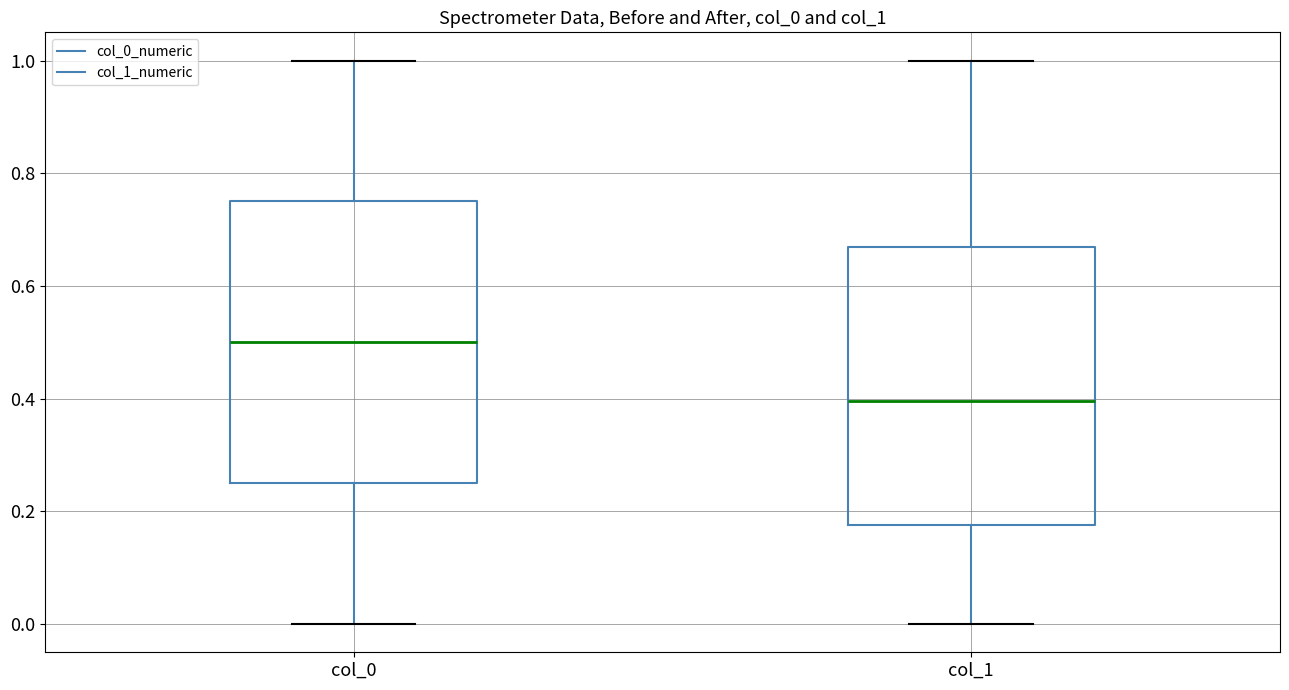

Which box's median line is the highest?

col_0